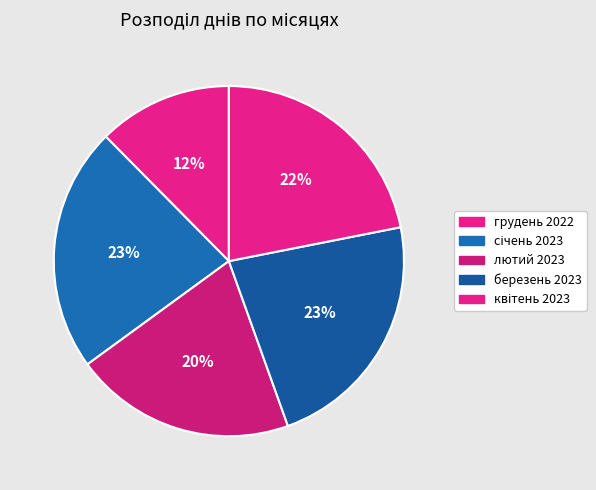

Combined, do січень 2023 and березень 2023 account for over 50%?

No